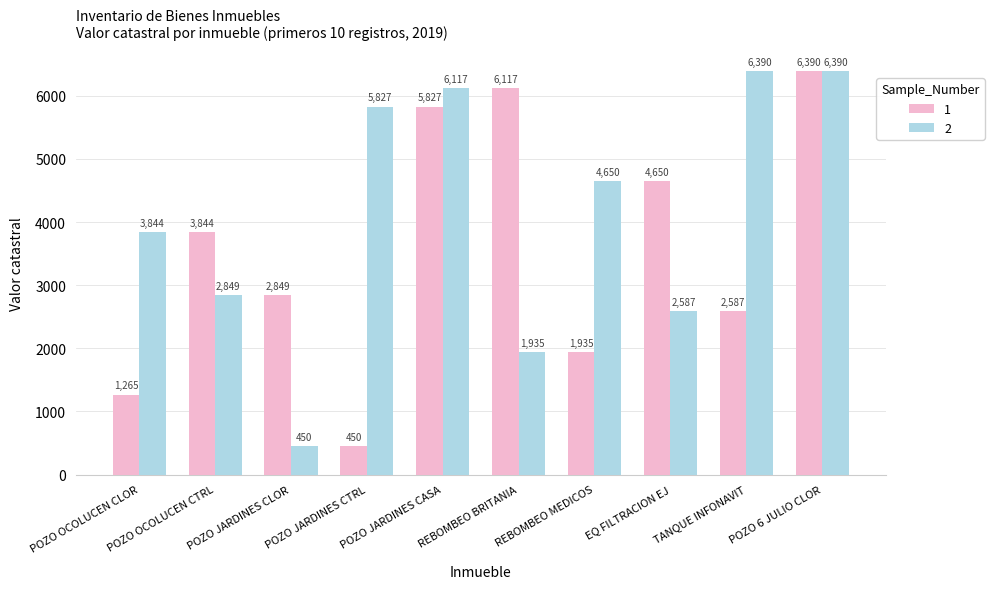

Where is 1 nearest to the value 3420?

POZO OCOLUCEN CTRL